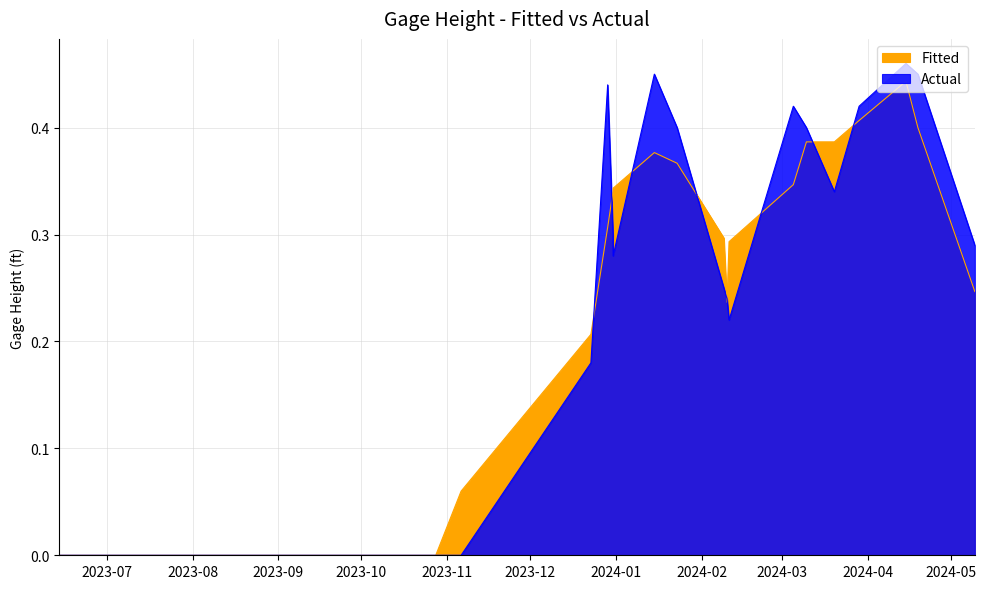

What is the value of the 14th point from the left?

0.4